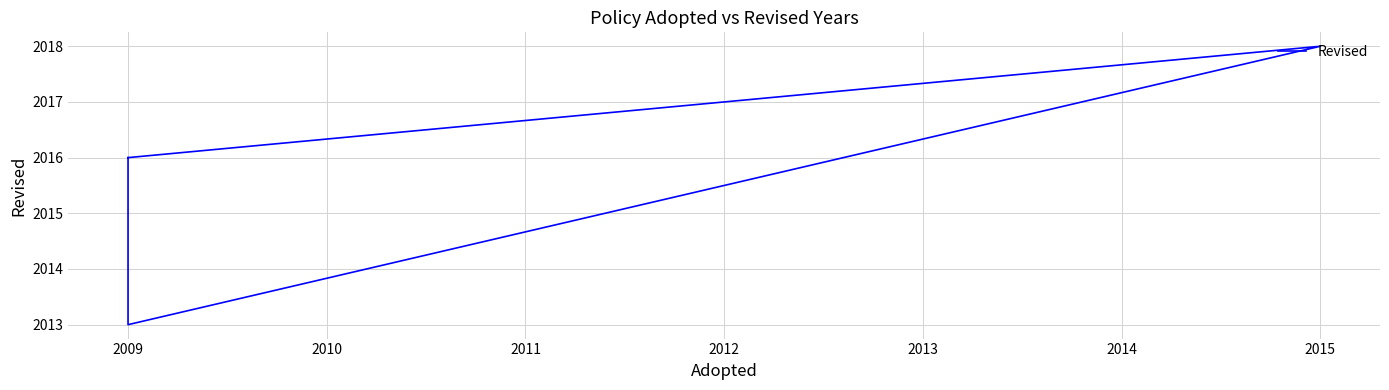

What is the value of the 4th point from the left?

2016